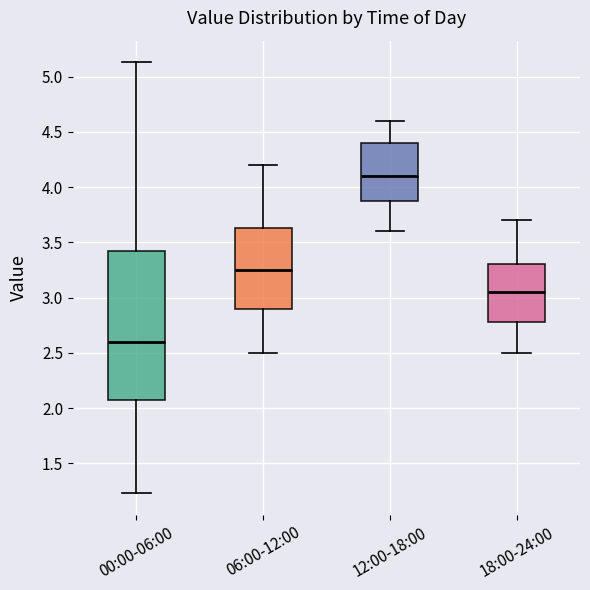

Reading left to right, transcribe this box plot: for each box, give where its median line is, the range the box spans, and where its two whiskers end, as read against the y-axis. The values are not printed on the chart, so give them approximately, as read against the axis.

00:00-06:00: median 2.60, box 2.10 to 3.40, whiskers 1.25 to 5.15
06:00-12:00: median 3.25, box 2.90 to 3.65, whiskers 2.50 to 4.20
12:00-18:00: median 4.10, box 3.90 to 4.40, whiskers 3.60 to 4.60
18:00-24:00: median 3.05, box 2.80 to 3.30, whiskers 2.50 to 3.70